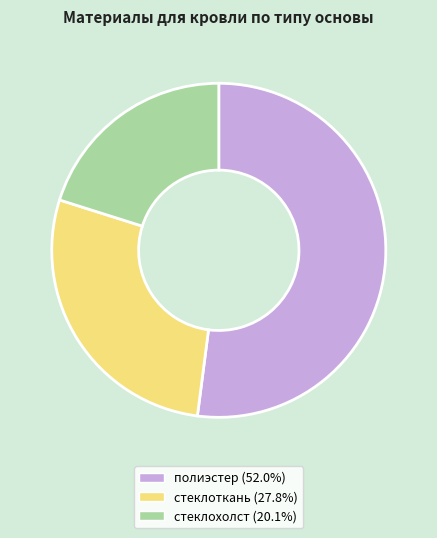

Combined, do полиэстер and стеклоткань account for over 50%?

Yes